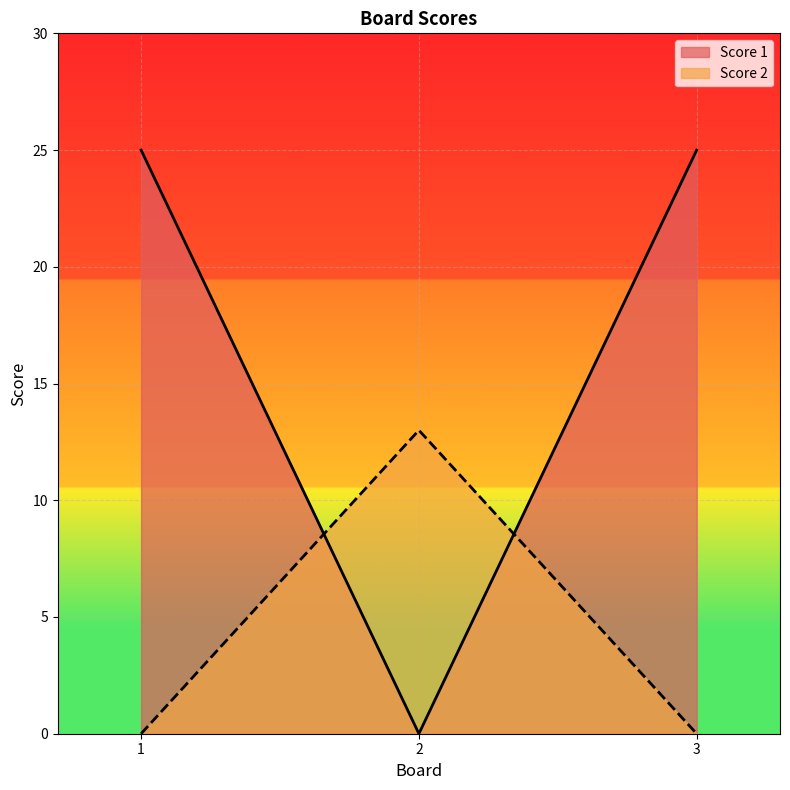

Rank the categories by Score 2 value from highest to lowest.

2, 1, 3